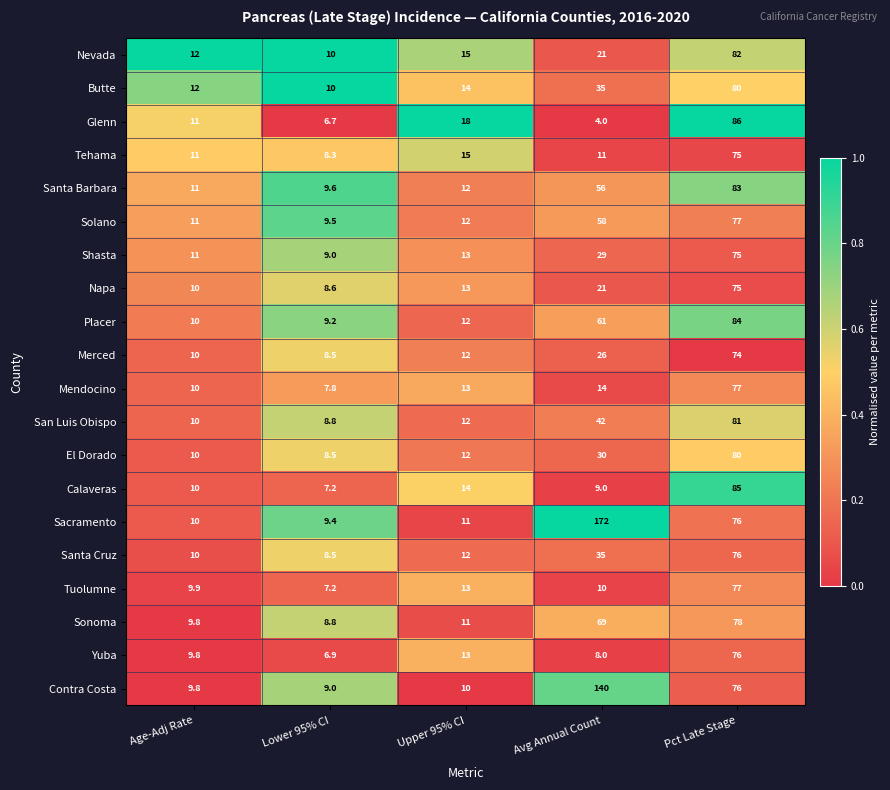

Which series has the largest total across all categories?

Sacramento